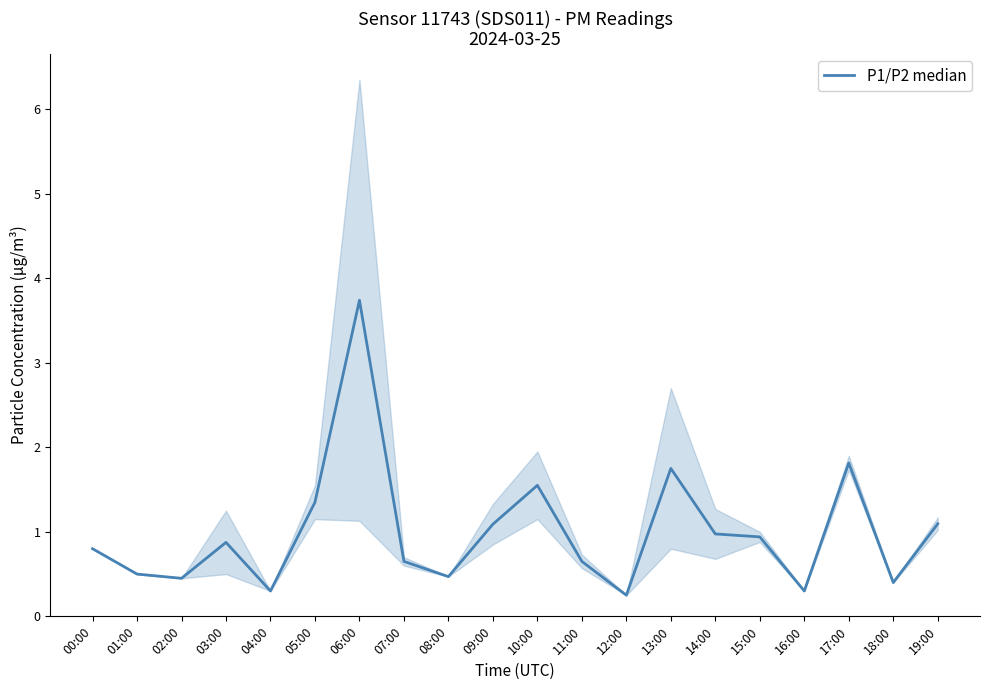

Is it true that the value at 17:00 is 2.8?

False